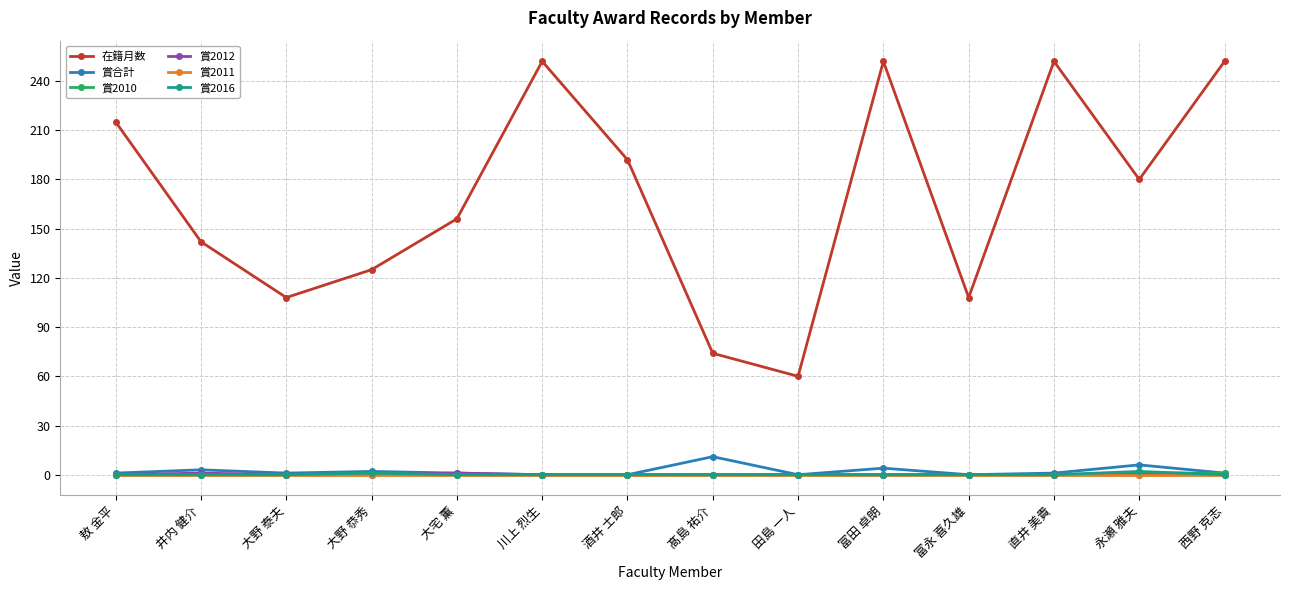

What is the label of the 9th point from the left?

田島 一人